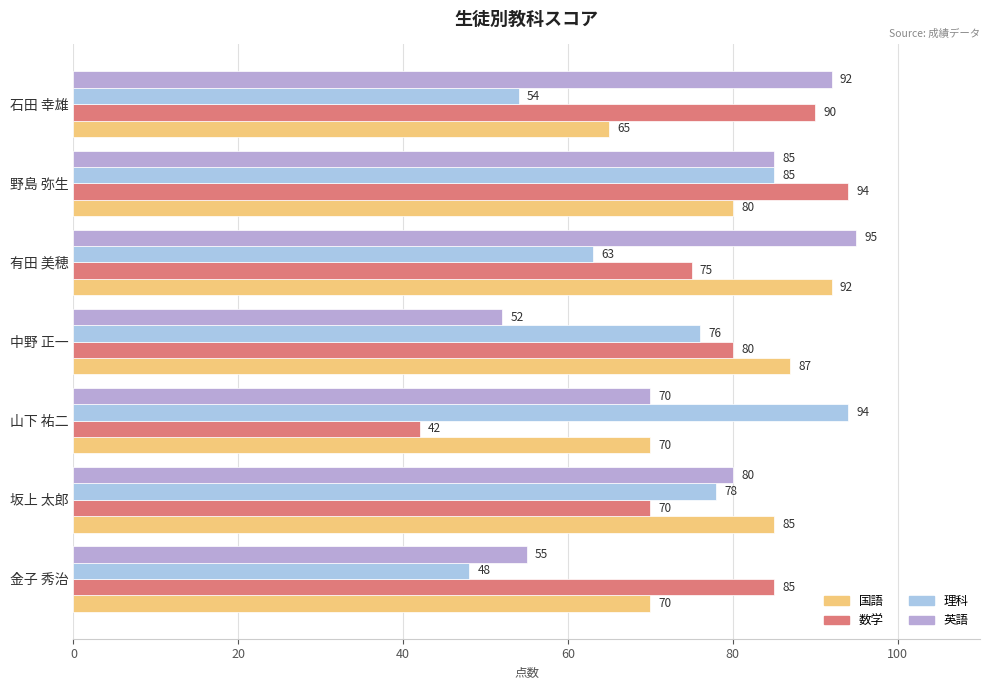

Where is 国語 nearest to the value 78?

野島 弥生